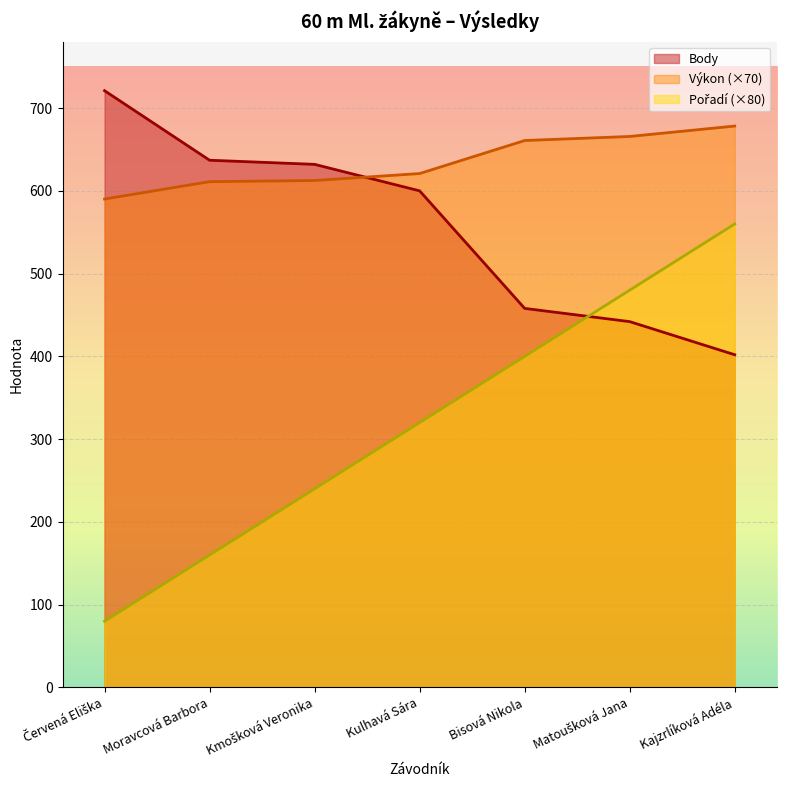

Which category has the lowest value in the Pořadí series?

Červená Eliška